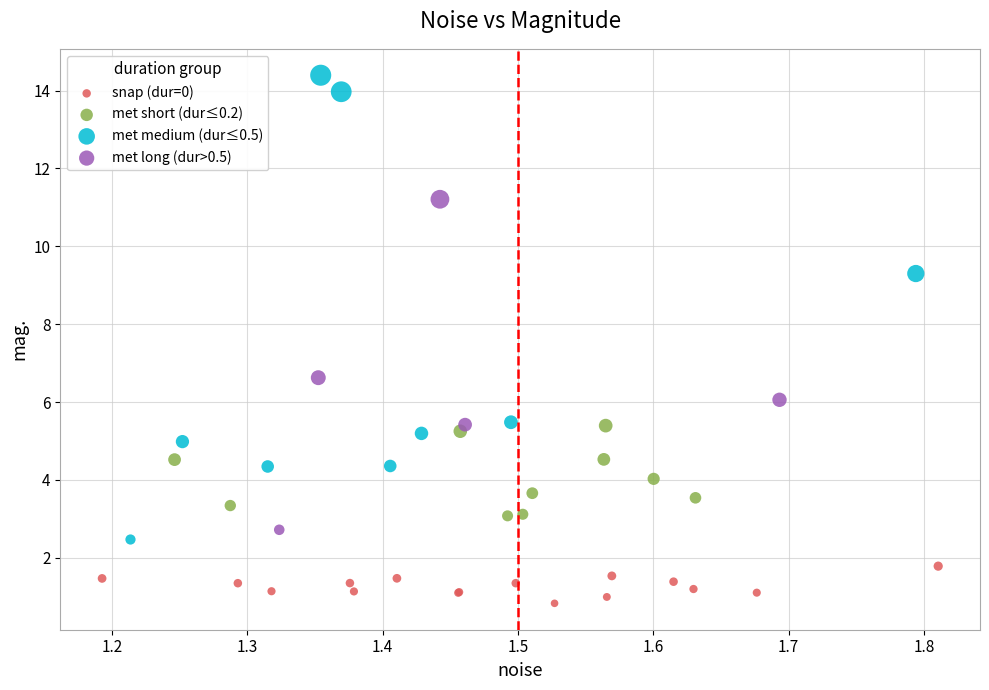

Which series has the largest Y range (max minus min)?

met medium (dur≤0.5)